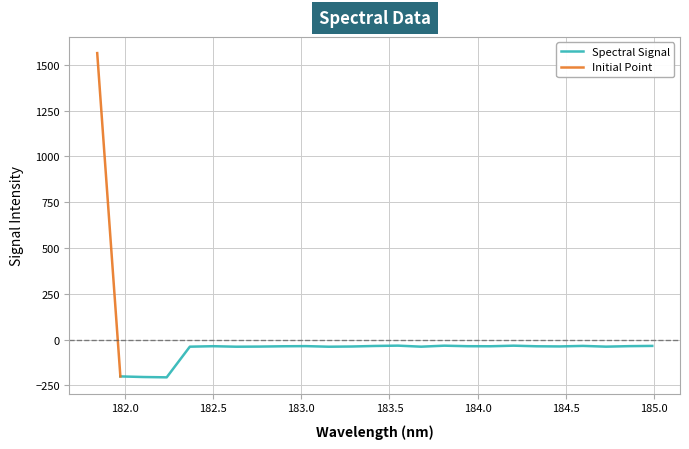

Reading left to right, transcribe all the data shown in this chart.

181.8418=1564.2	181.9732053322=-200.4	182.1045947288=-203.8	182.2359681898=-205.5	182.3673257152=-38.2	182.498667305=-35.6	182.6299929592=-38.3	182.7613026778=-37.6	182.8925964608=-36.0	183.0238743082=-35.1	183.15513622=-38.3	183.2863821962=-37.2	183.4176122368=-34.3	183.5488263418=-32.5	183.6800245112=-38.1	183.811206745=-32.7	183.9423730432=-35.6	184.0735234058=-35.9	184.2046578328=-32.7	184.3357763242=-36.0	184.46687888=-36.8	184.5979655002=-33.9	184.7290361848=-38.0	184.8600909338=-35.3	184.9911297472=-33.9